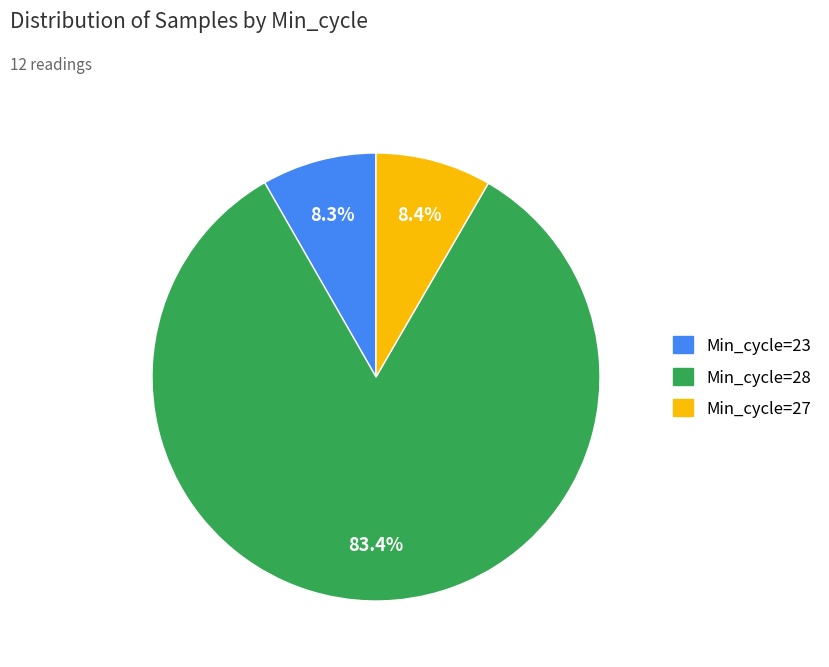

Is there a majority slice in this chart?

Yes